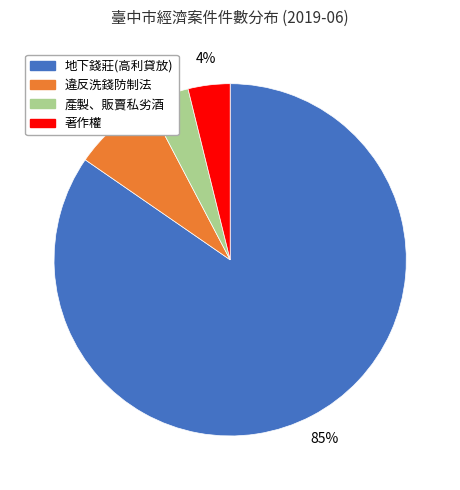

Is there a majority slice in this chart?

Yes